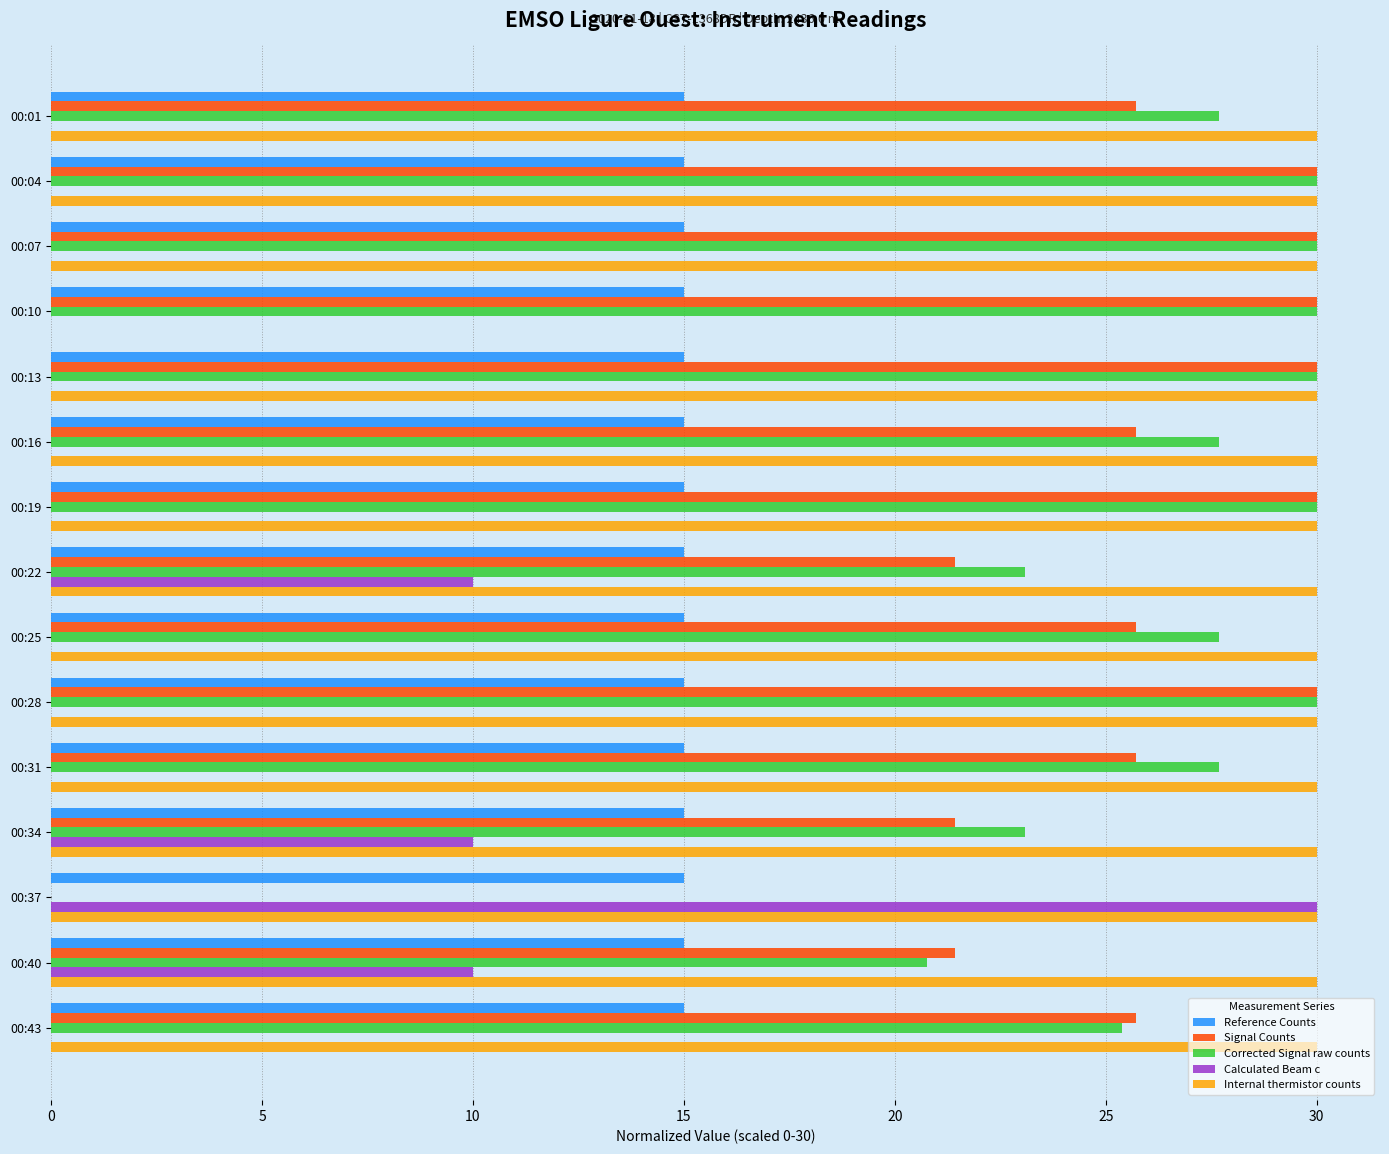

Is the value of Calculated Beam c at 00:40 greater than the value of Corrected Signal raw counts at 00:04?

No